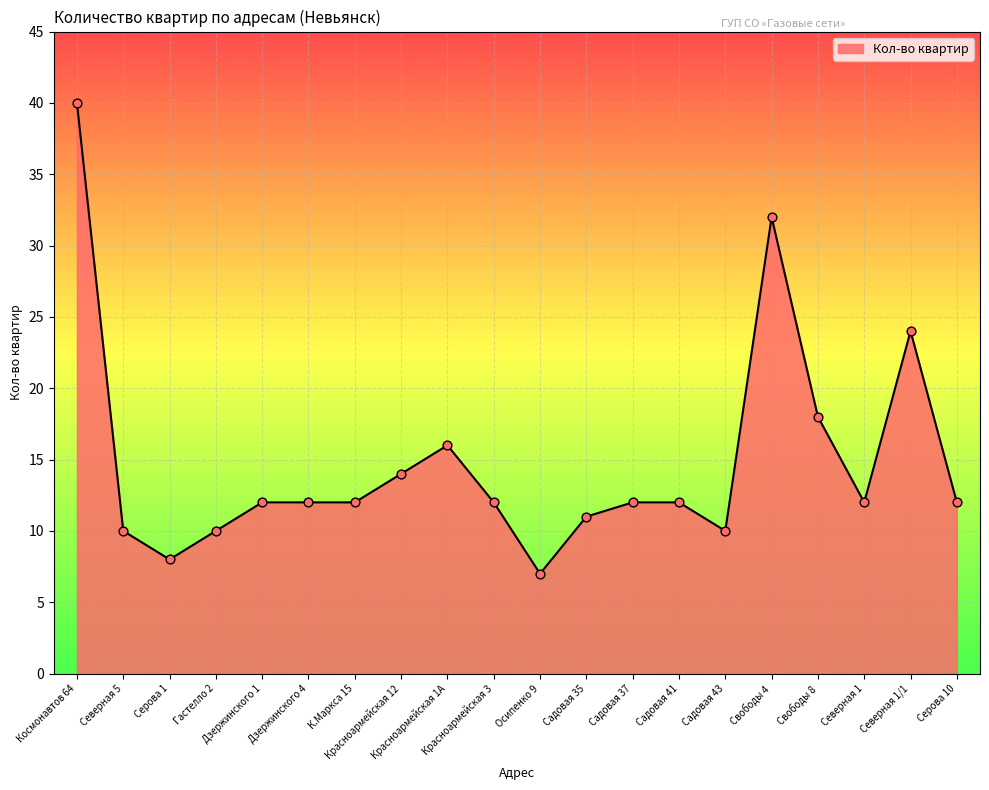

What is the ratio of the value at Красноармейская 12 to the value at Свободы 8?

0.8